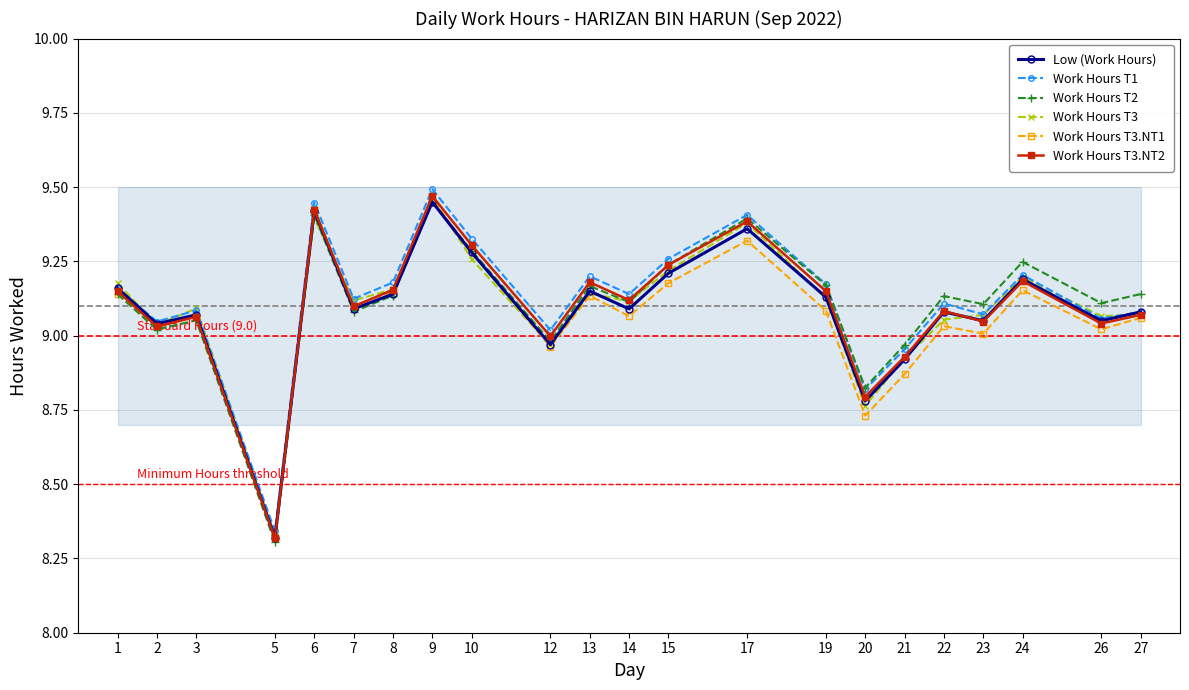

Which category has the highest value across all series?

9